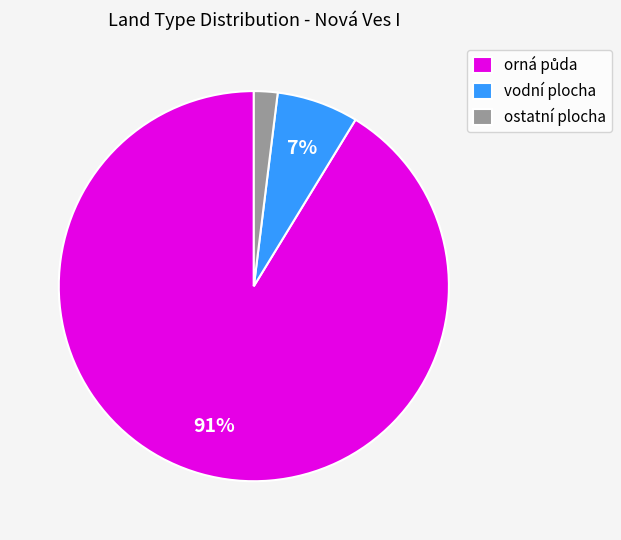

The vodní plocha slice represents 7% of the pie. True or false?

True